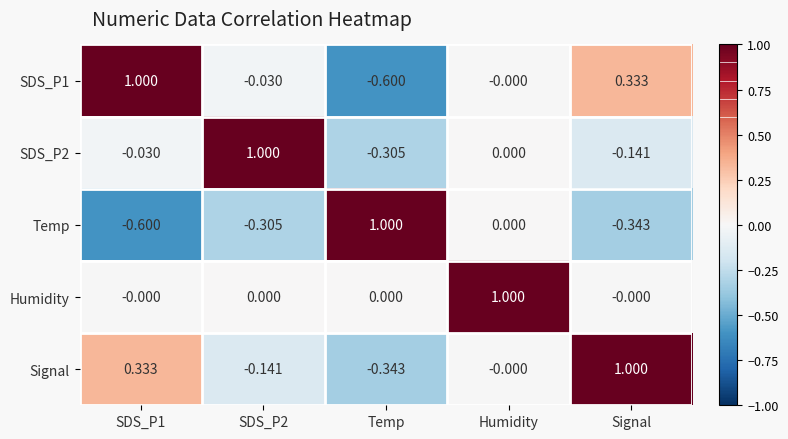

At which label is SDS_P1 closest to 0?

Humidity